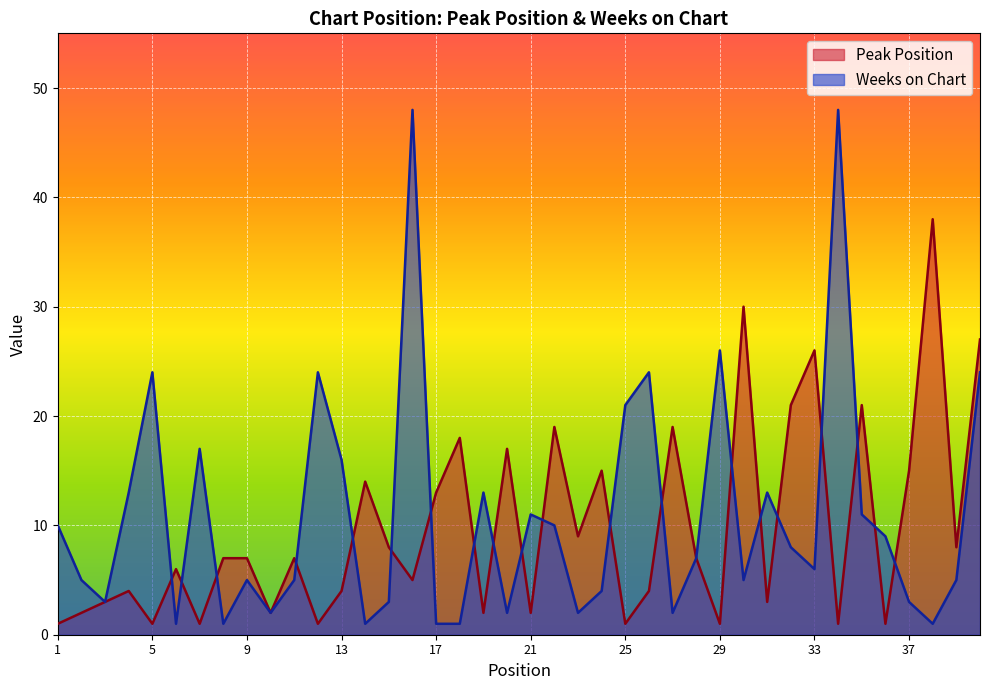

How many interior local valleys does the Peak Position series have?

14